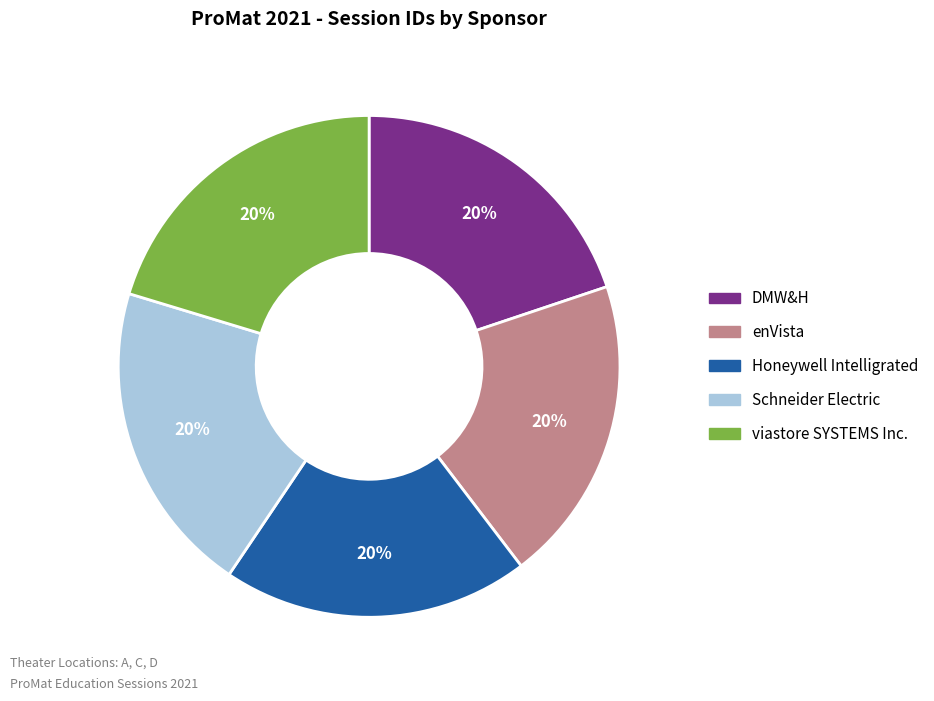

Does Schneider Electric represent more than half of the total?

No